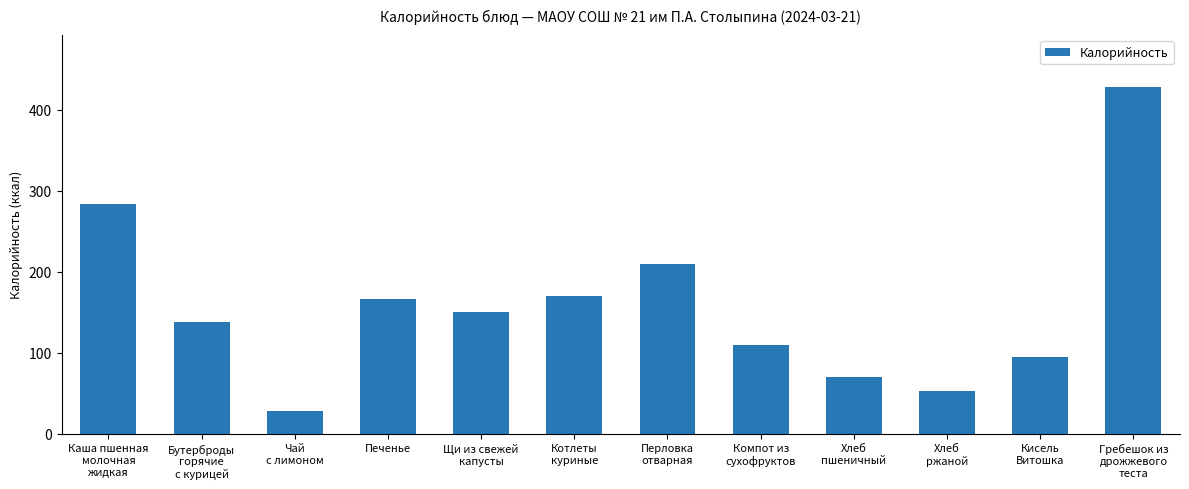

What is the smallest value displayed?

28.5